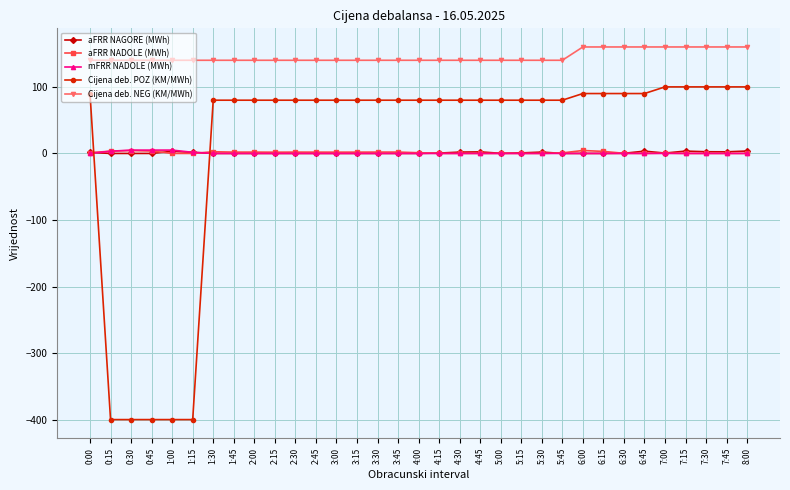

Count the Cijena deb. NEG (KM/MWh) values in the range 140 to 160.

33